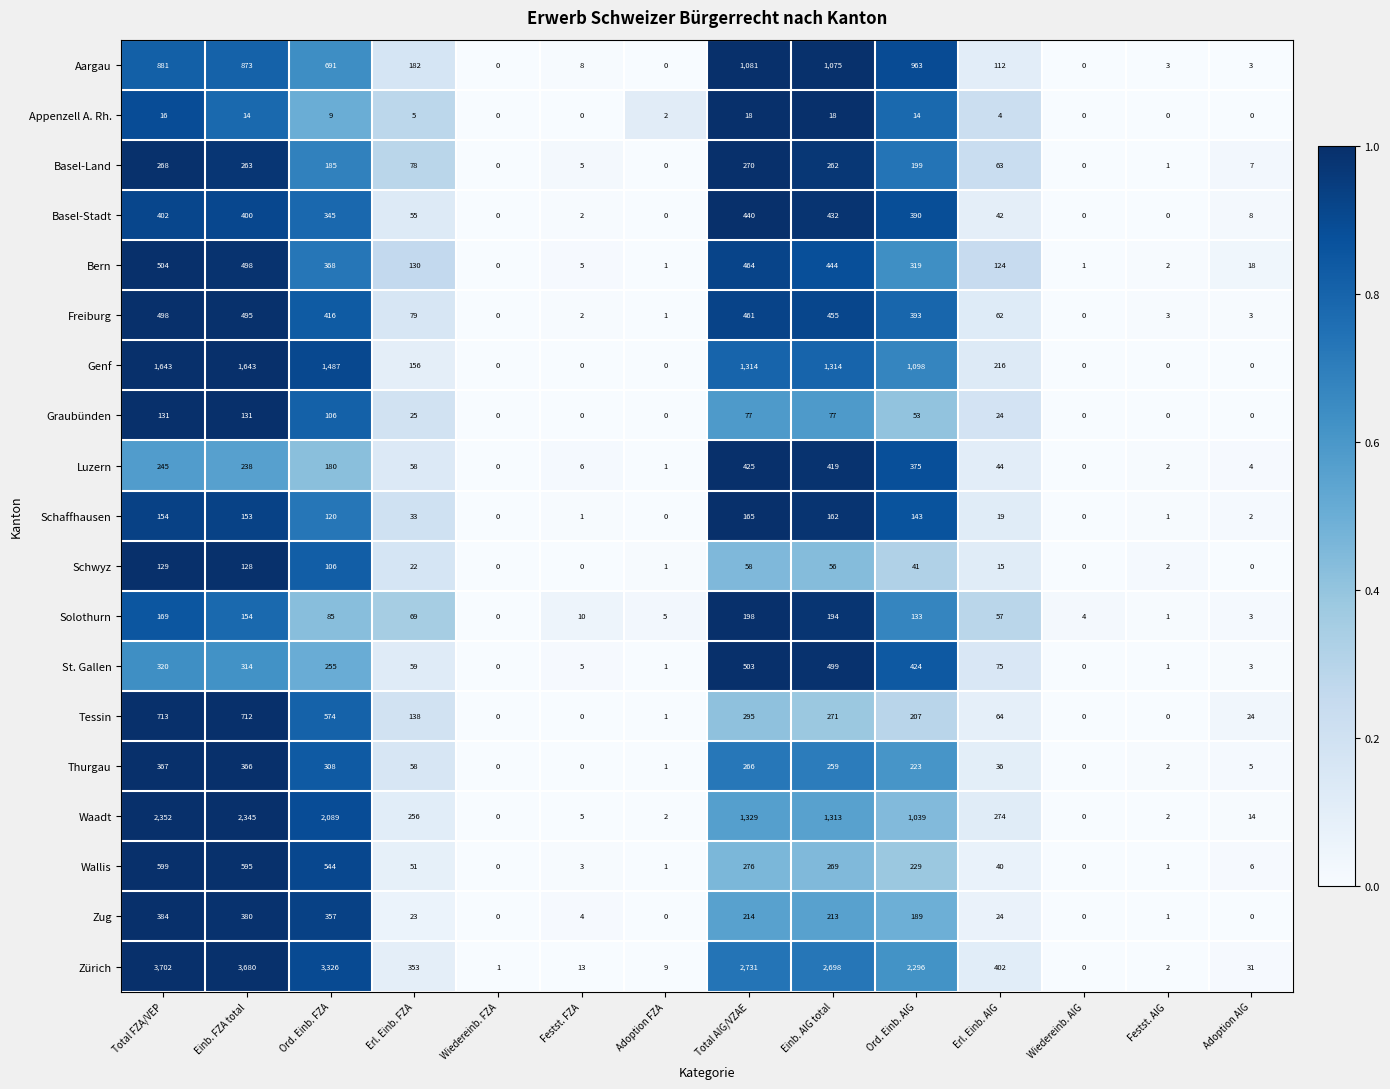

How many data points does each series have?

14